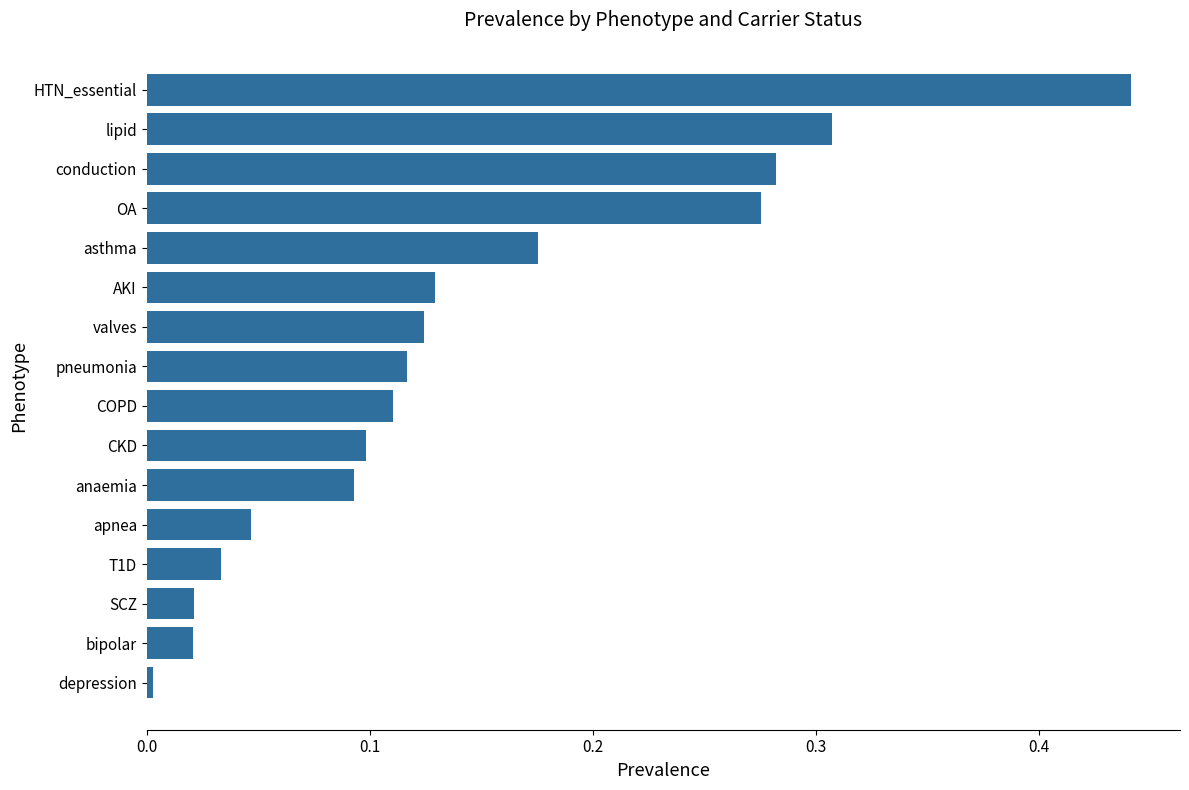

Which label corresponds to the largest value in the chart?

HTN_essential